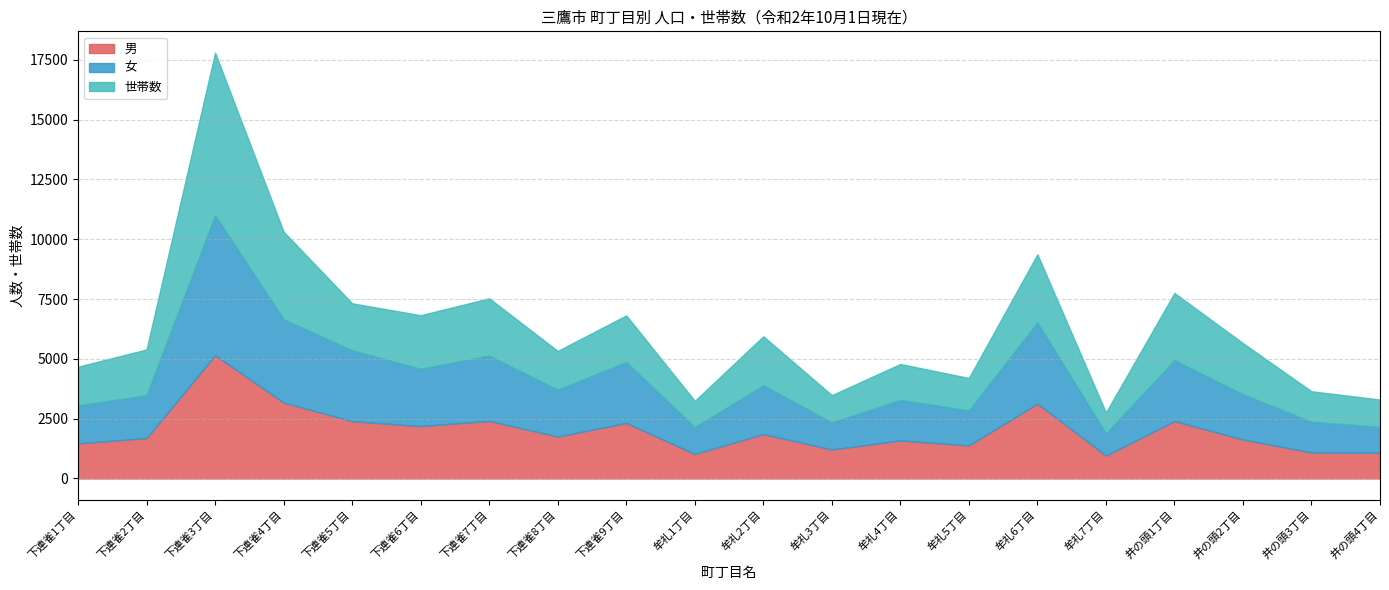

What is the sum of the 世帯数 values at 井の頭3丁目 and 下連雀4丁目?

4937